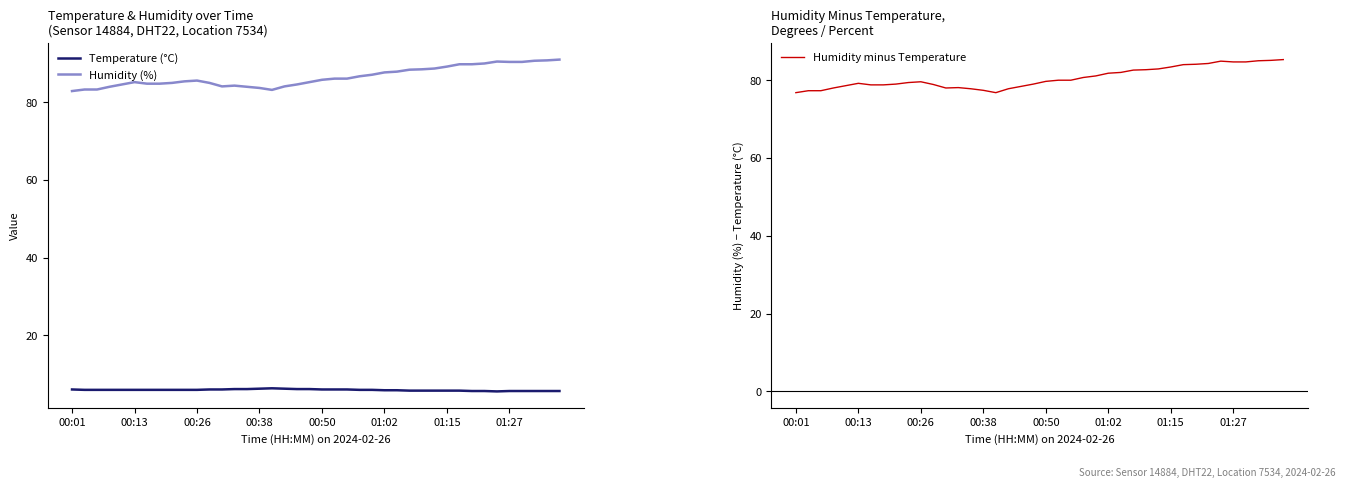

True or false: Humidity (%) and Temperature (°C) cross at least once.

False